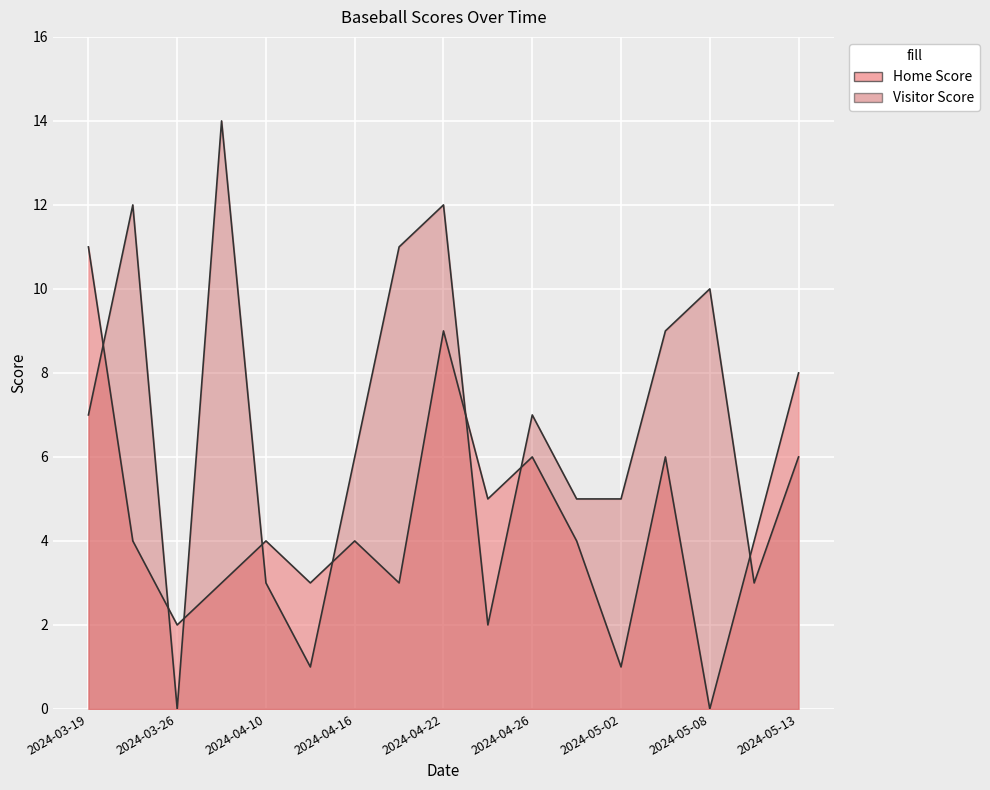

What are all the series names shown in the legend?

Home Score, Visitor Score